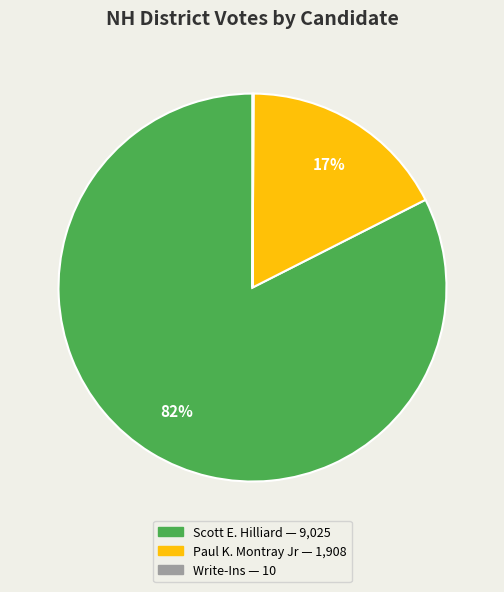

Is there a majority slice in this chart?

Yes